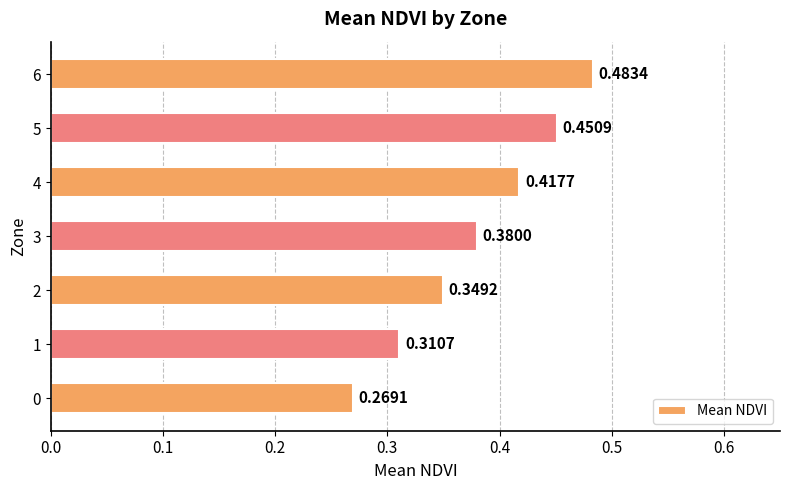

Which has a higher value, 2 or 6?

6